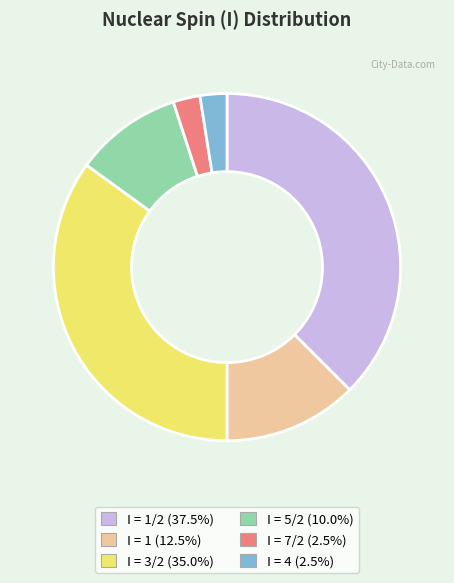

Is there any slice that represents more than half of the pie?

No